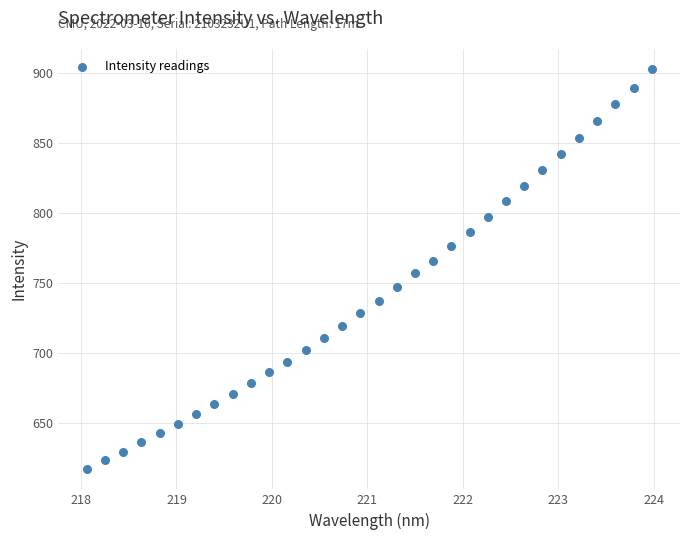

What is the range of Y values (max minus min)?

286.1